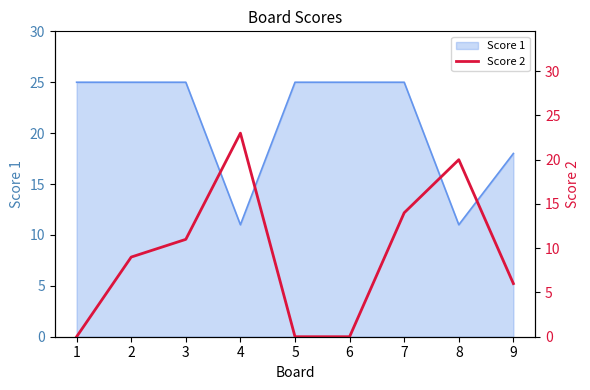

Is it true that Score 1 equals 17 at 8?

False